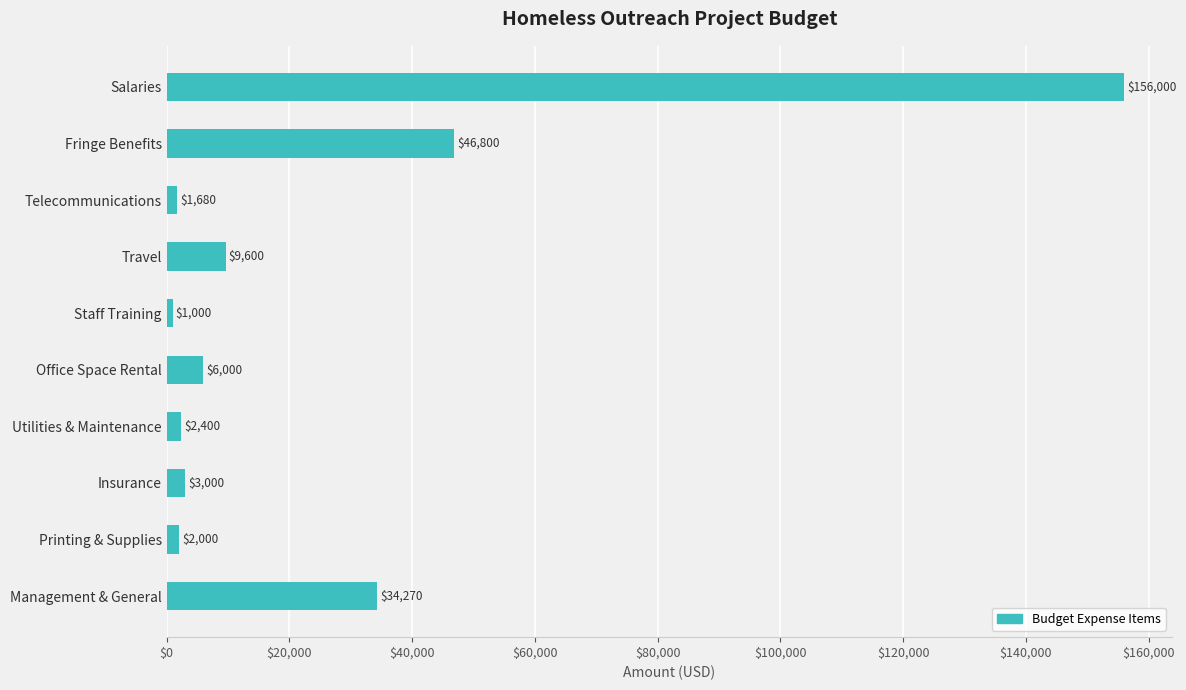

What is the approximate value at Insurance?

3000